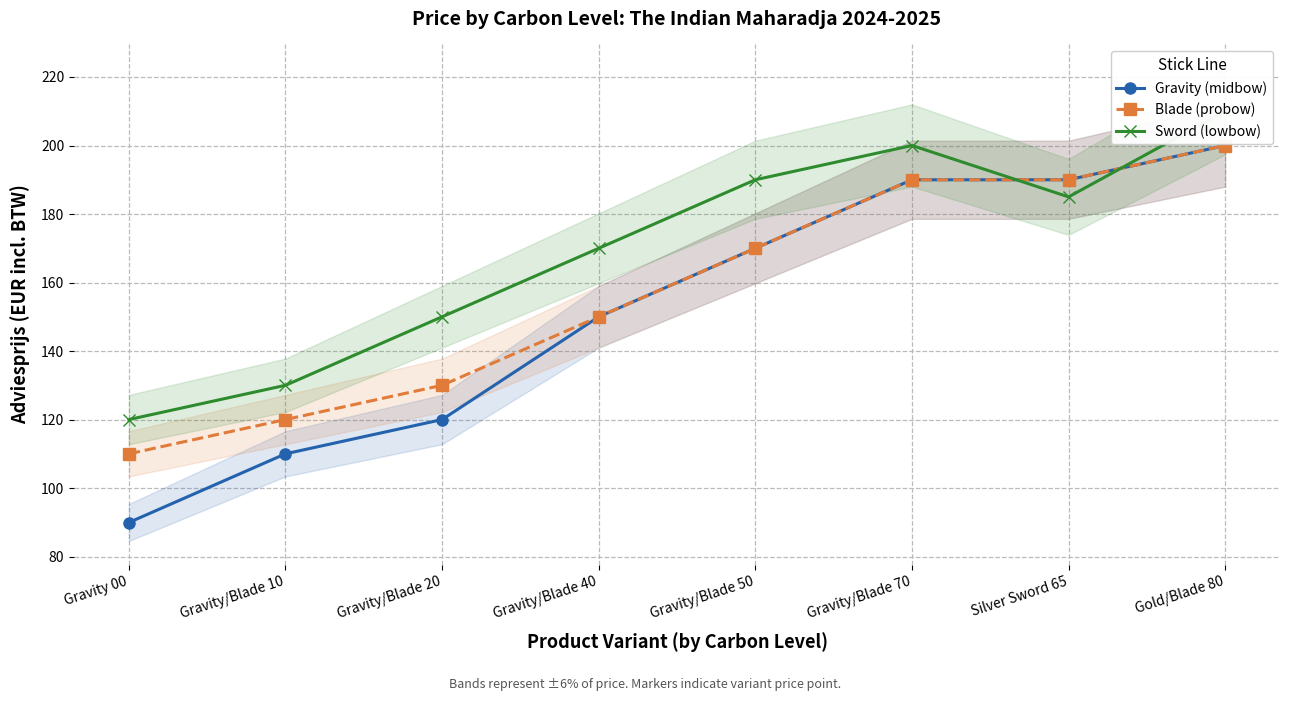

Count the number of data series in this chart.

3